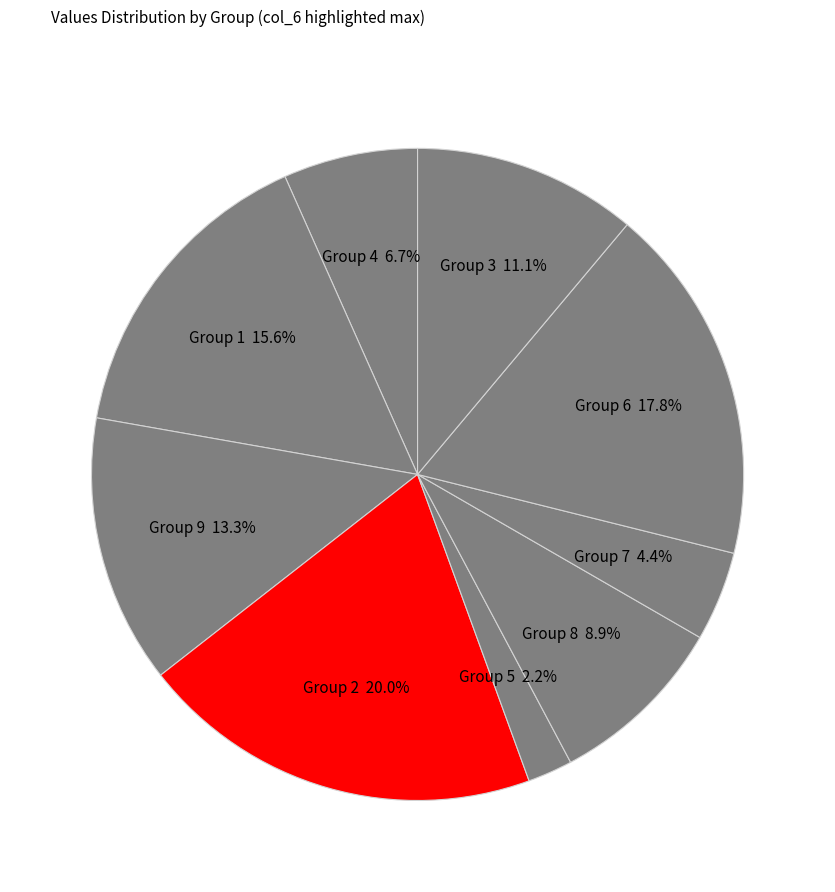

What is the largest slice in the pie chart?

Group 2